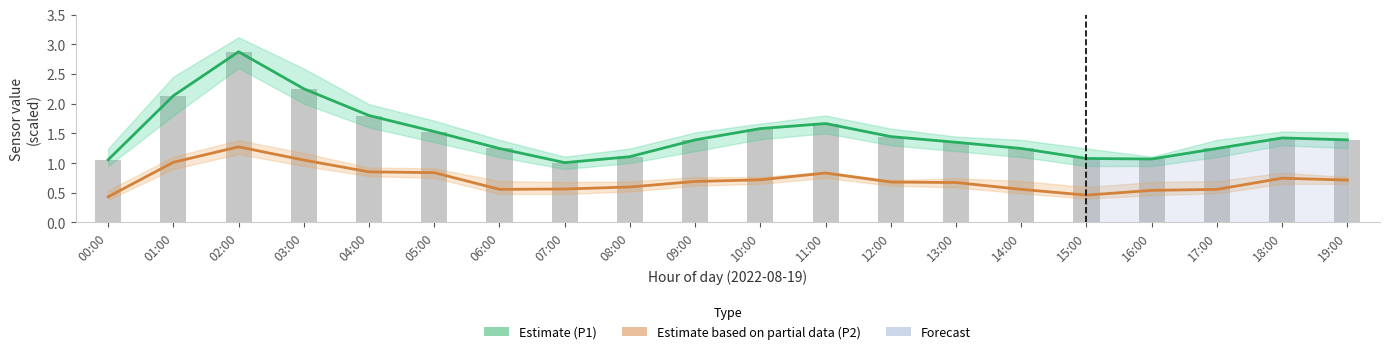

What is the label of the 16th bar from the left?

15:00